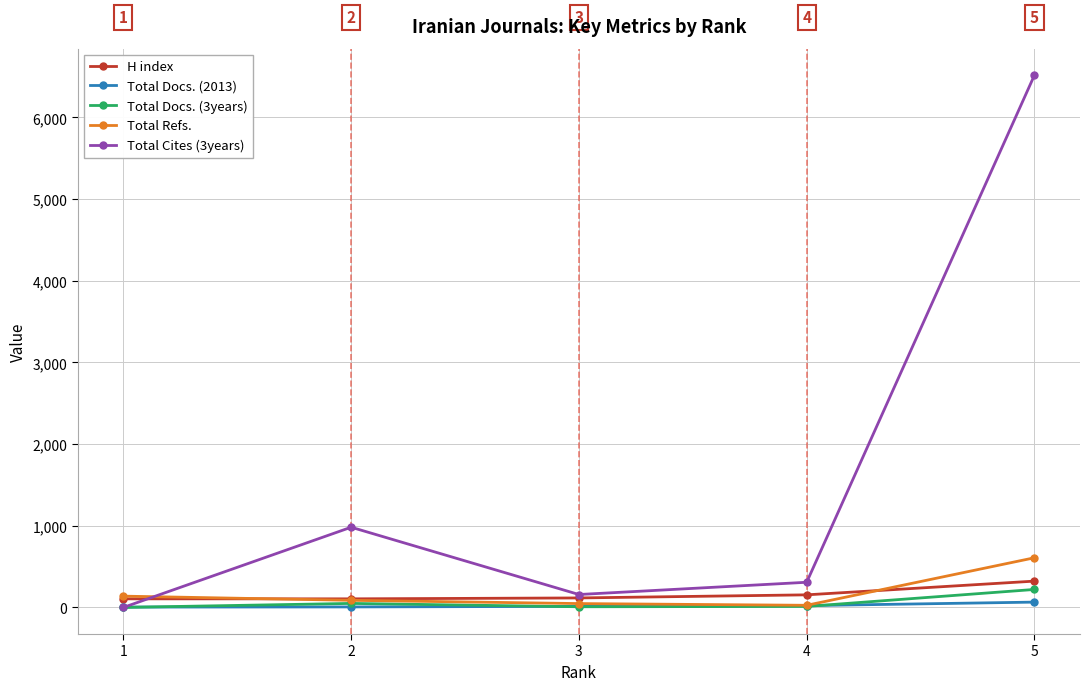

List the labels in order of Total Cites (3years) value, smallest first.

1, 3, 4, 2, 5